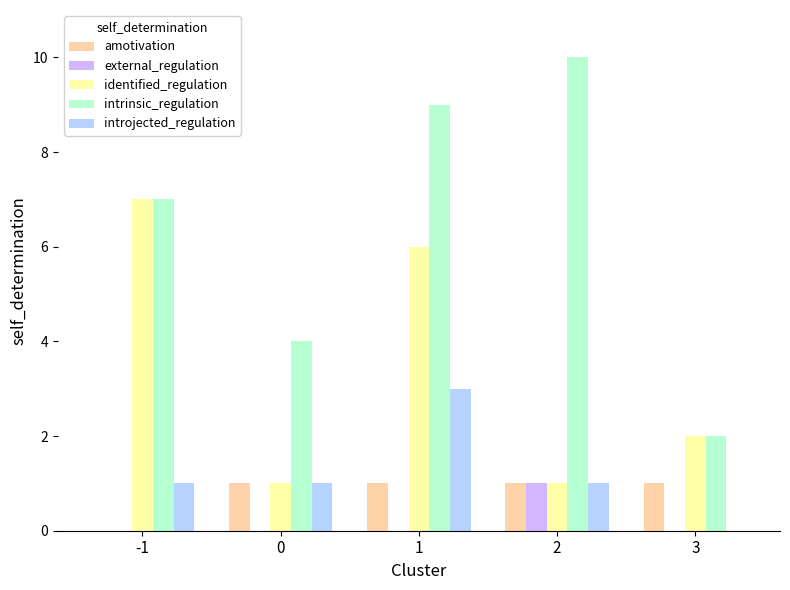

Between 1 and 2, which series saw the biggest shift?

identified_regulation